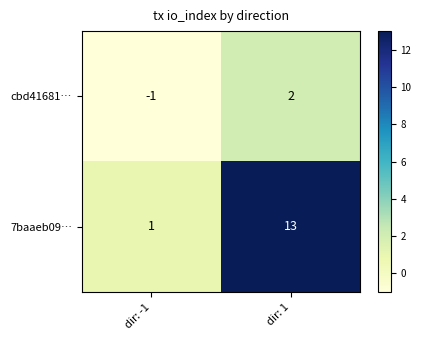

What is the difference between the 7baaeb09… values at dir: -1 and dir: 1?

12